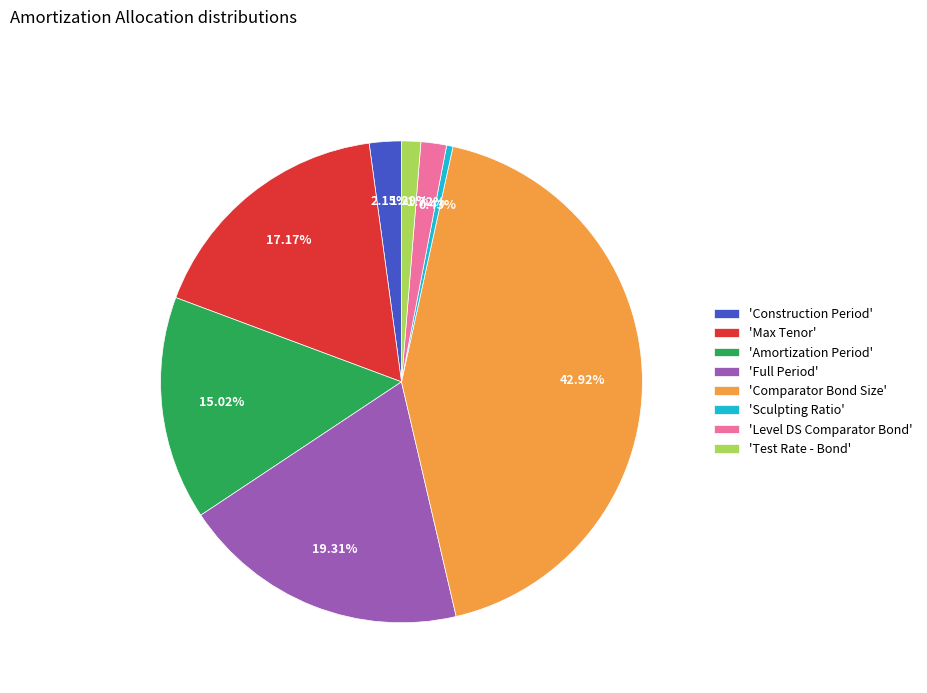

How many slices are in this pie chart?

8